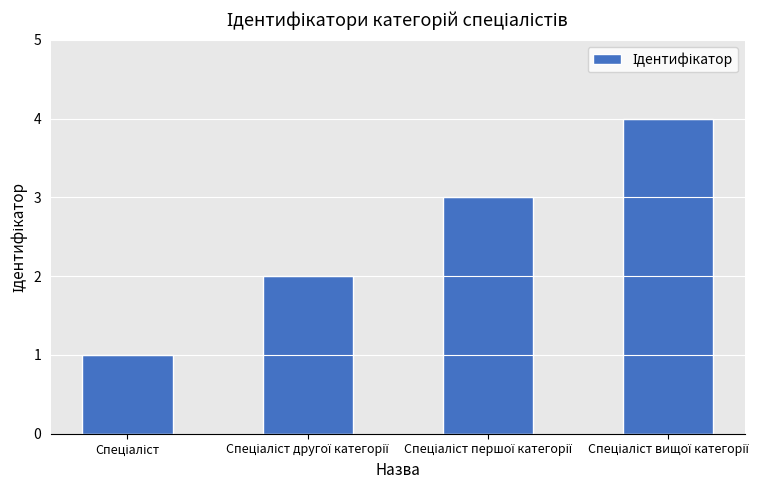

What is the difference between the maximum and minimum values?

3